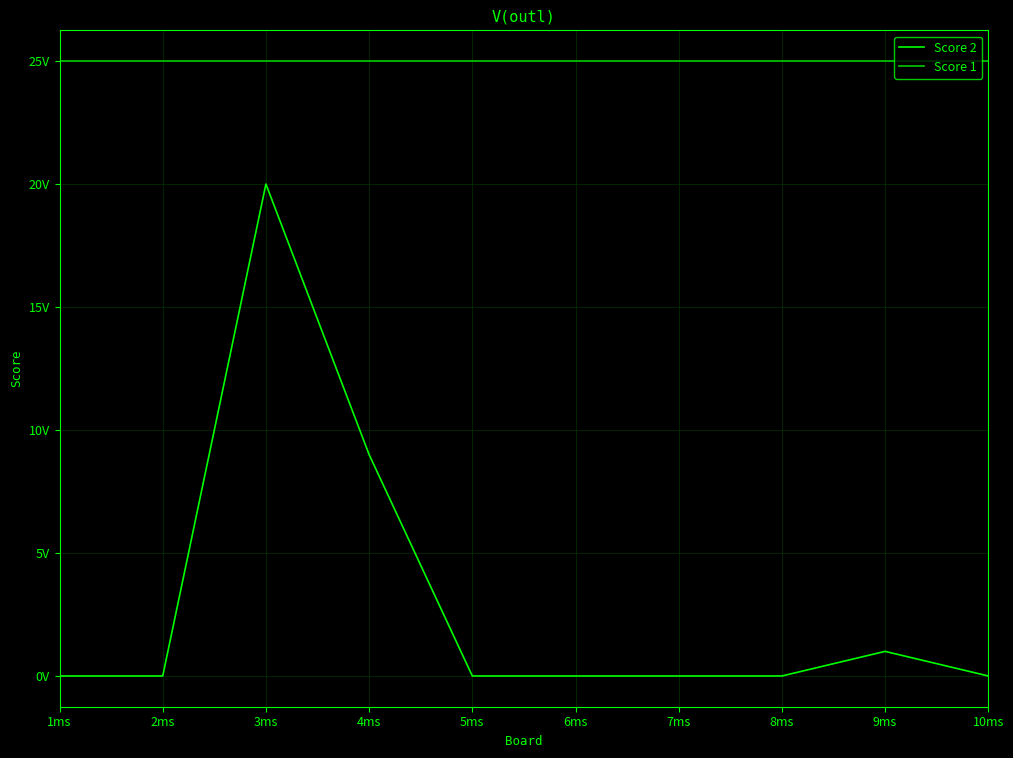

What is the maximum value for Score 1?

25